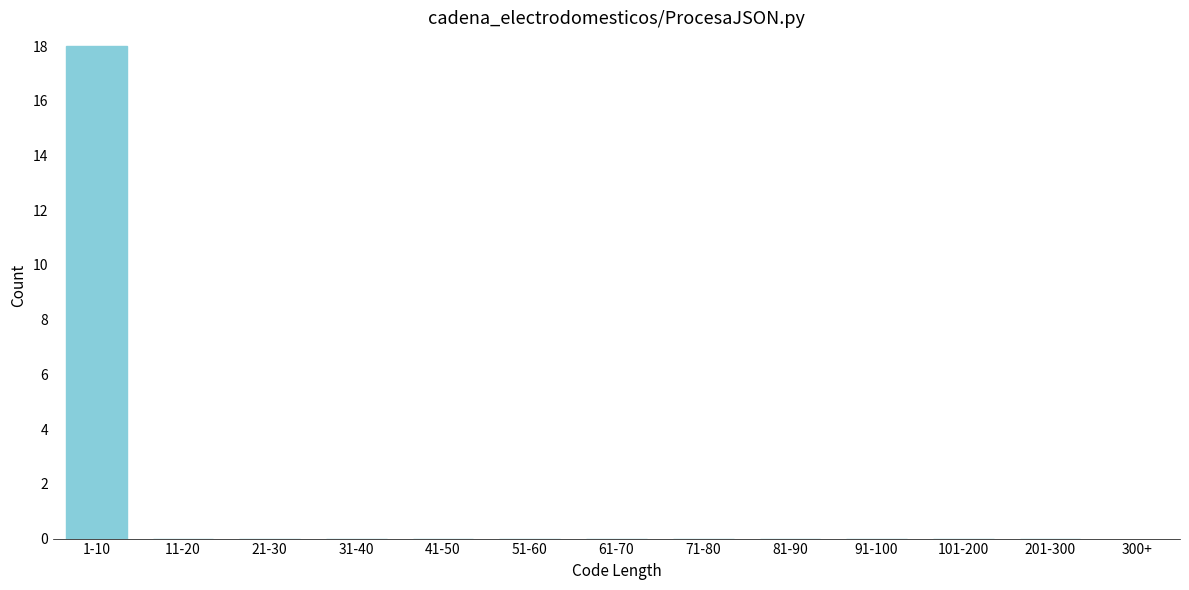

Reading left to right, list all the values displayed in this chart.

1-10=18	11-20=0	21-30=0	31-40=0	41-50=0	51-60=0	61-70=0	71-80=0	81-90=0	91-100=0	101-200=0	201-300=0